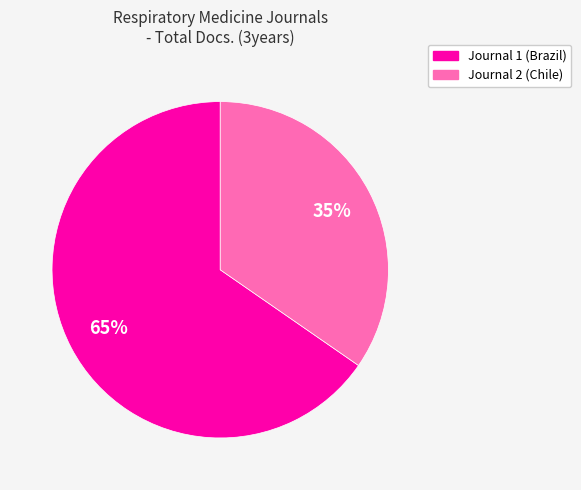

To the nearest percent, what portion does Journal 2 (Chile) represent?

35%